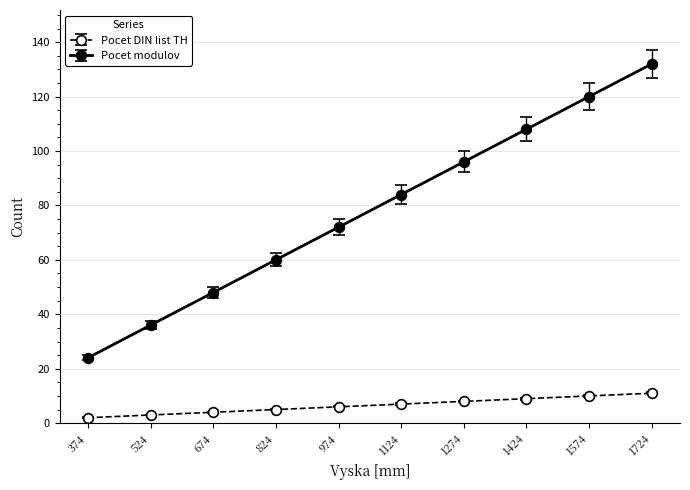

What is the smallest value displayed?

2